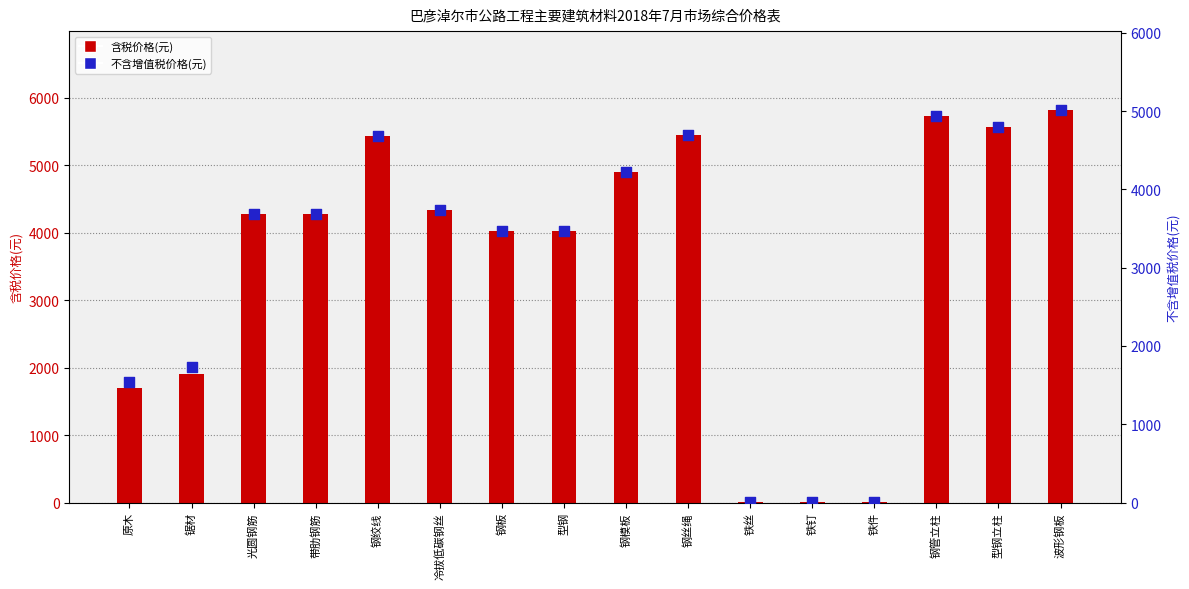

Which series has the widest spread of Y values?

含税价格(元)